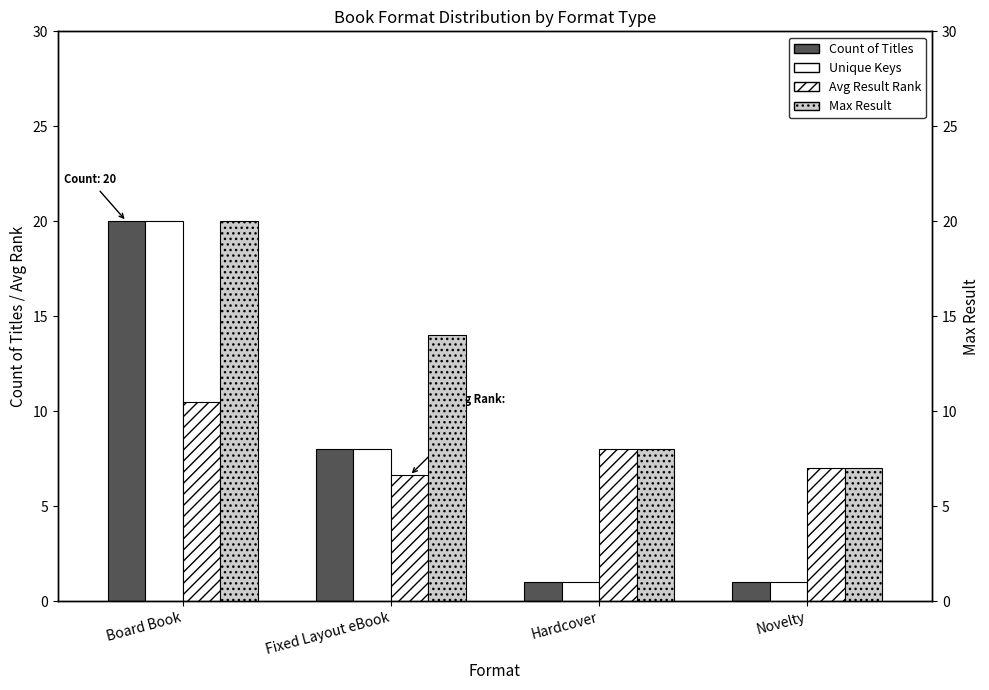

What is the sum of all Count of Titles values?

30.0